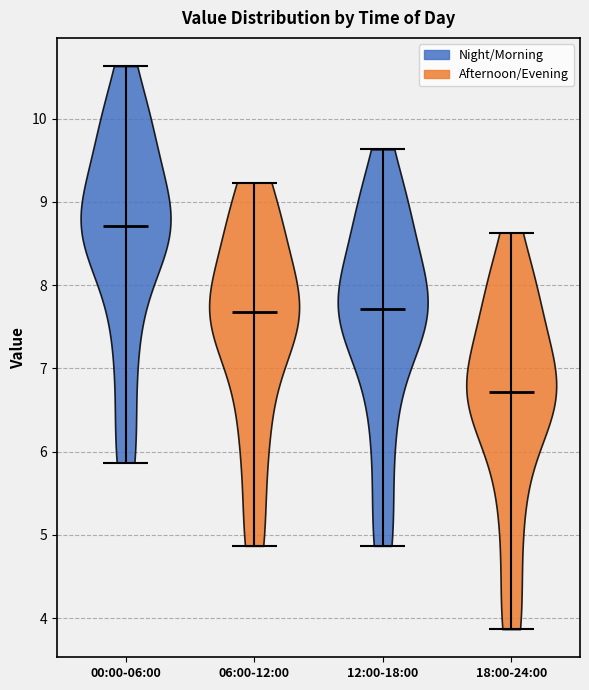

What is the lowest point the violin for 18:00-24:00 reaches on the y-axis? The values are not printed on the chart, so give them approximately, as read against the axis.

3.9